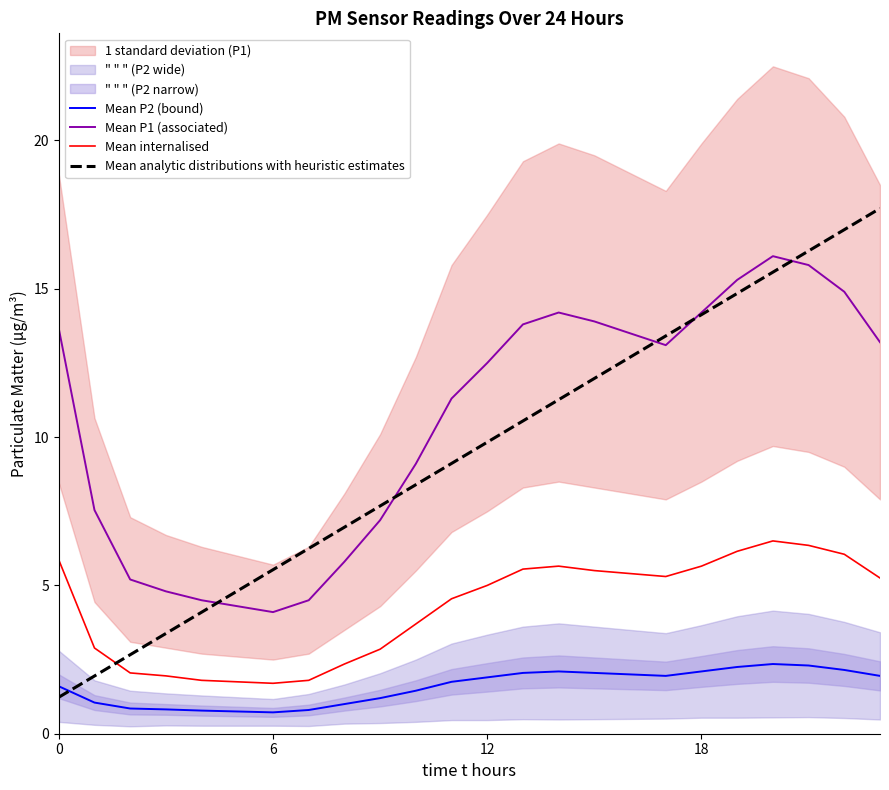

True or false: Mean analytic distributions with heuristic estimates and Mean P2 (bound) cross at least once.

True